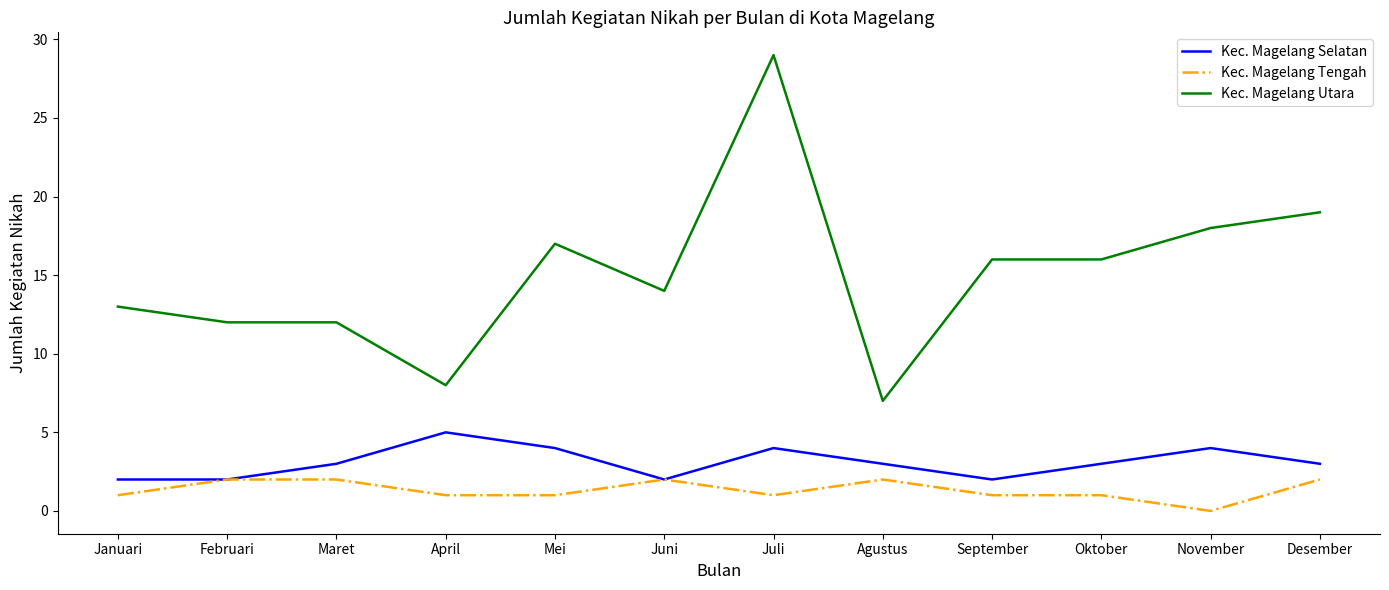

What position from the left is Oktober?

10